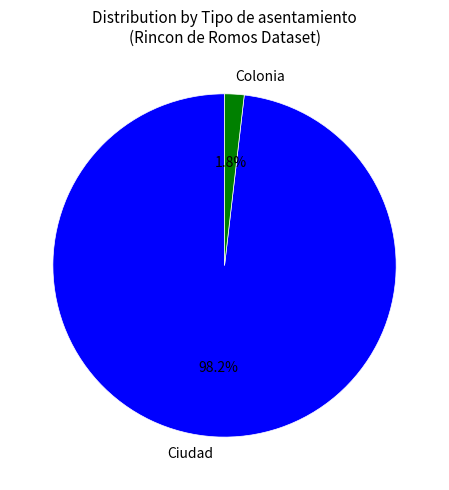

How many segments does this pie chart have?

2